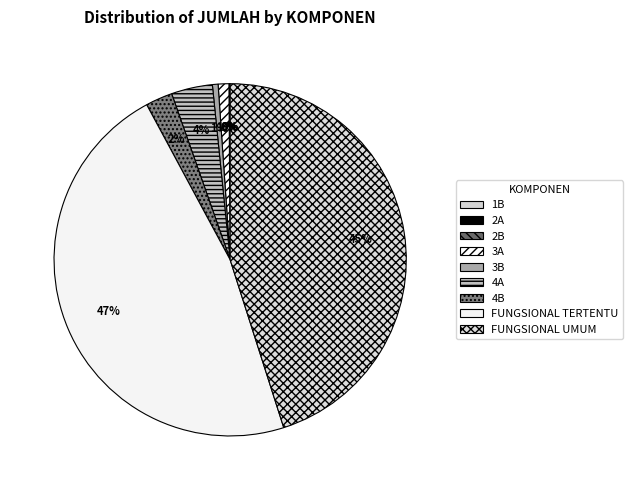

Do 2B and 3A together represent more than half of the pie?

No